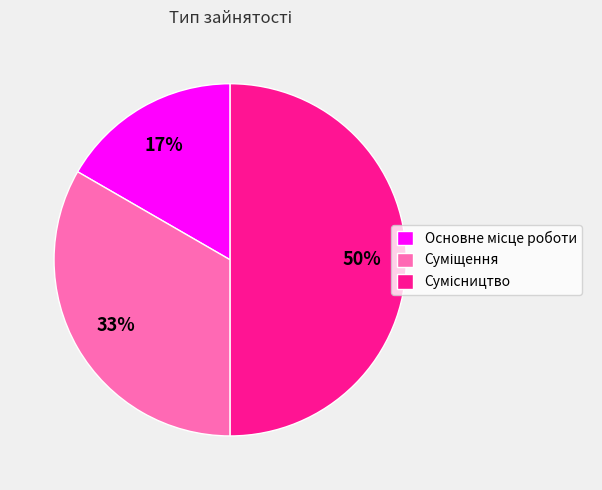

How many segments does this pie chart have?

3